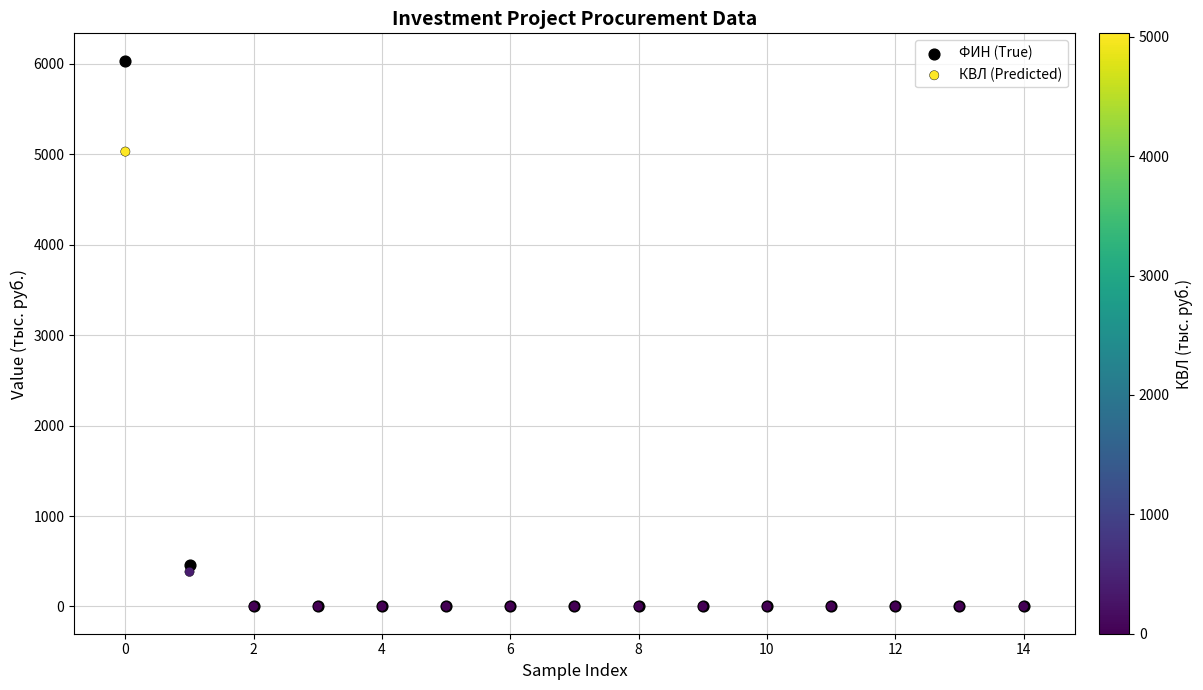

Across all series, what Y value is closest to 3017?

5029.8